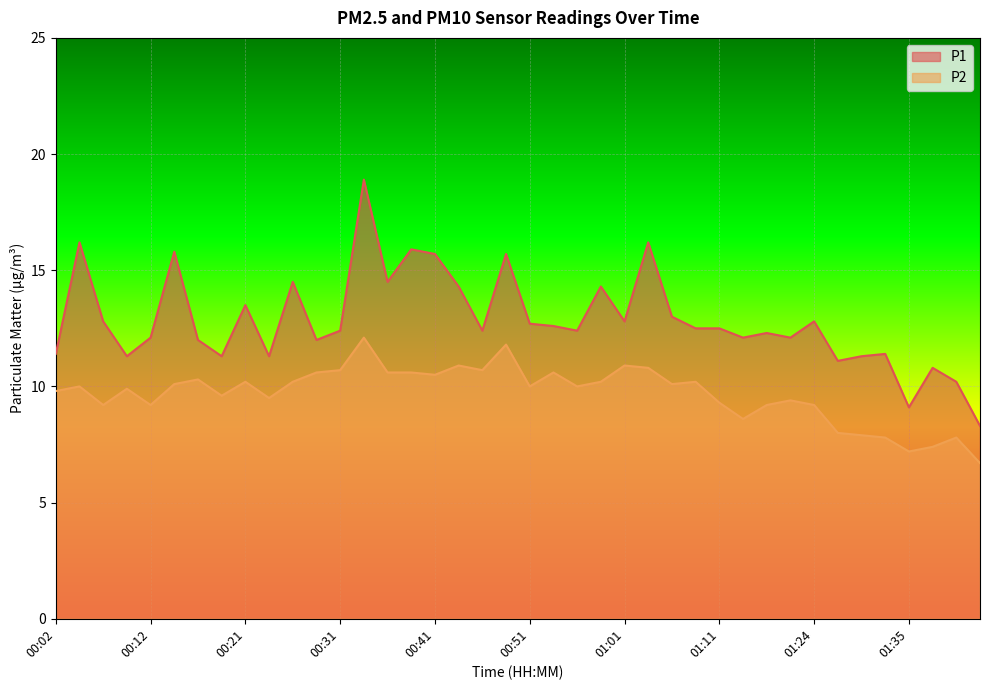

Rank the series by their maximum value, from highest to lowest.

P1, P2